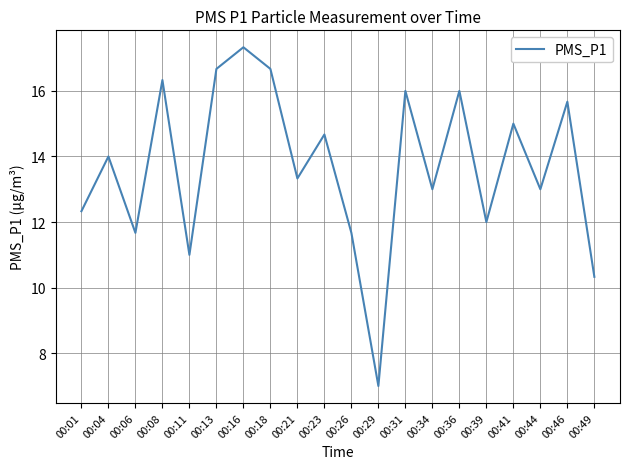

Read the value at 00:06.

11.7